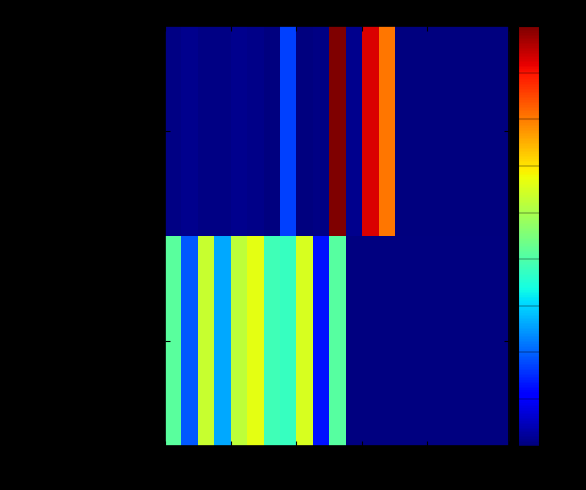

How many values in Media/Difusion are above zero?

11